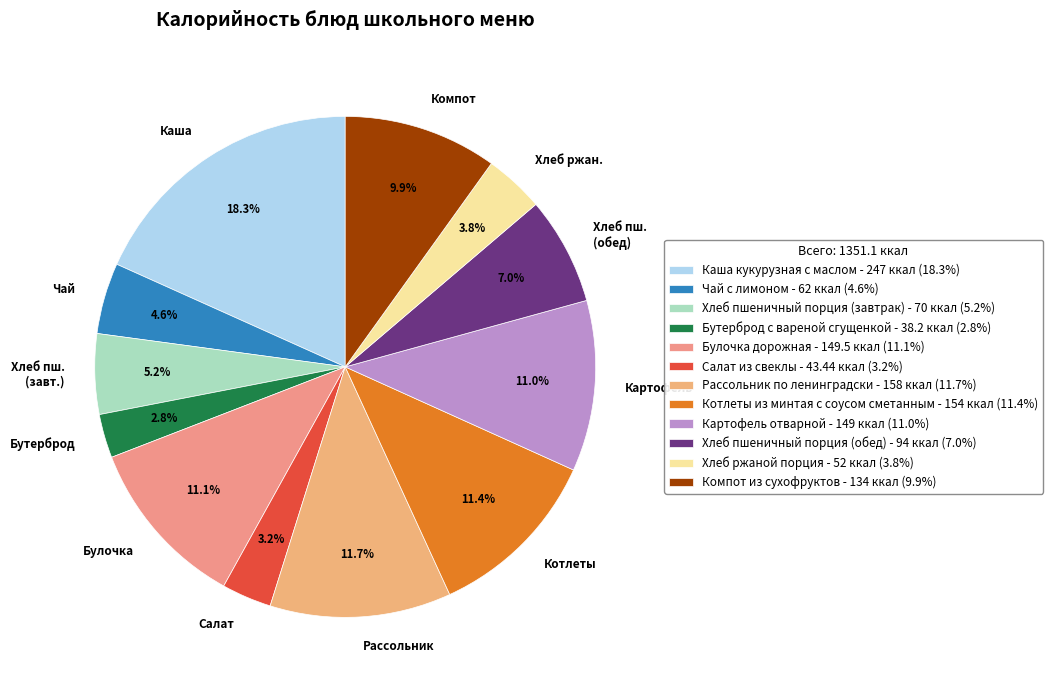

Is Рассольник the majority of the pie?

No